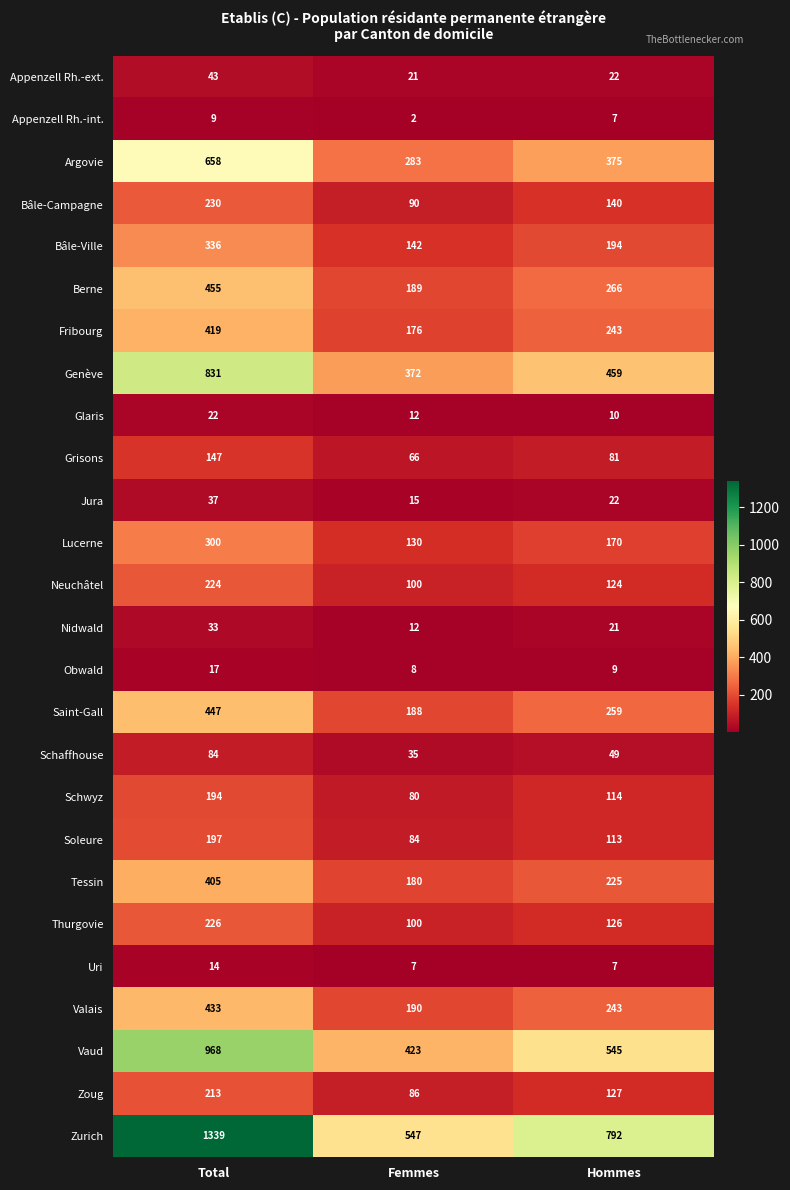

What is the difference between the maximum and minimum values in the Soleure series?

113